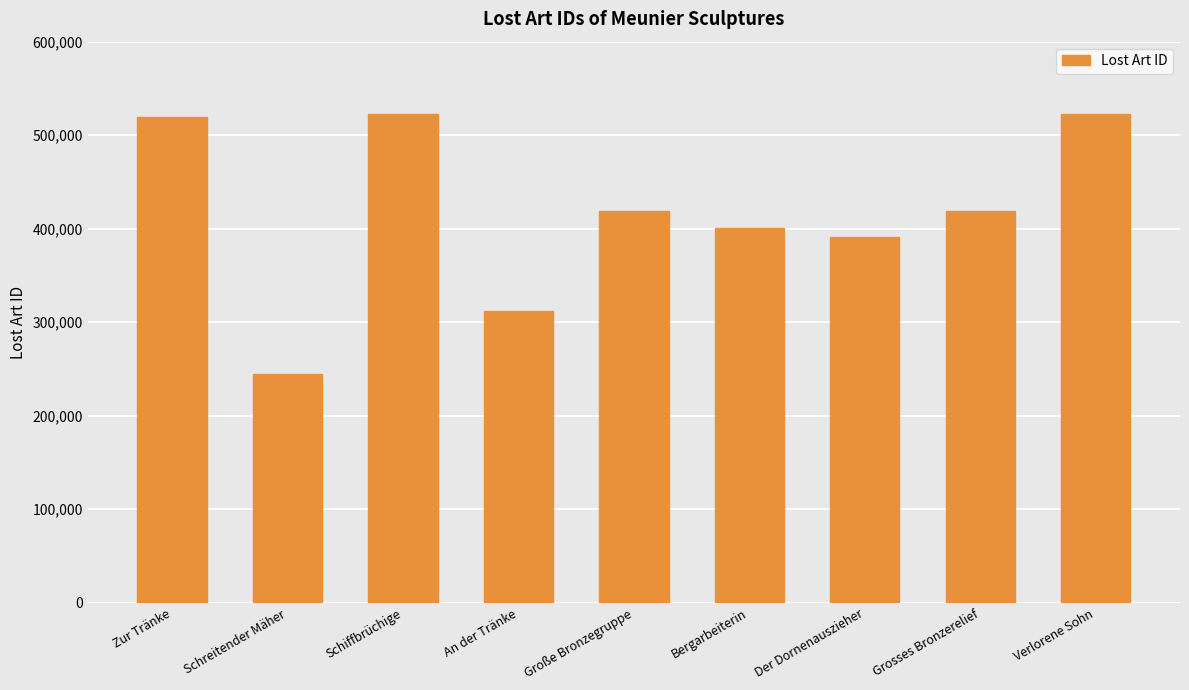

Read the value at Schiffbrüchige, to the nearest 10.

522190